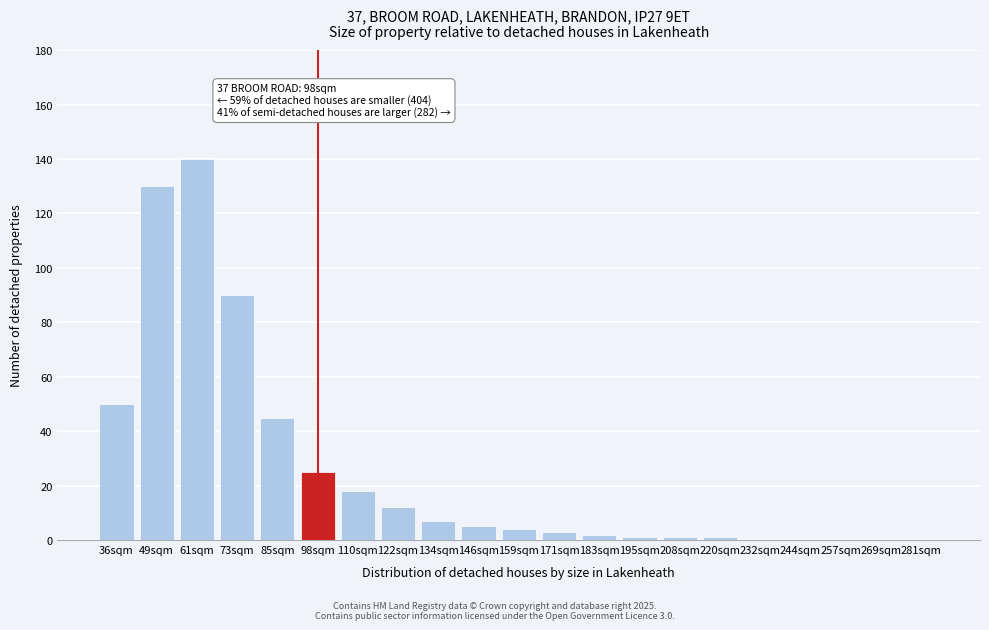

Reading right to left, transcribe all the data shown in this chart.

281sqm=0	269sqm=0	257sqm=0	244sqm=0	232sqm=0	220sqm=1	208sqm=1	195sqm=1	183sqm=2	171sqm=3	159sqm=4	146sqm=5	134sqm=7	122sqm=12	110sqm=18	98sqm=25	85sqm=45	73sqm=90	61sqm=140	49sqm=130	36sqm=50